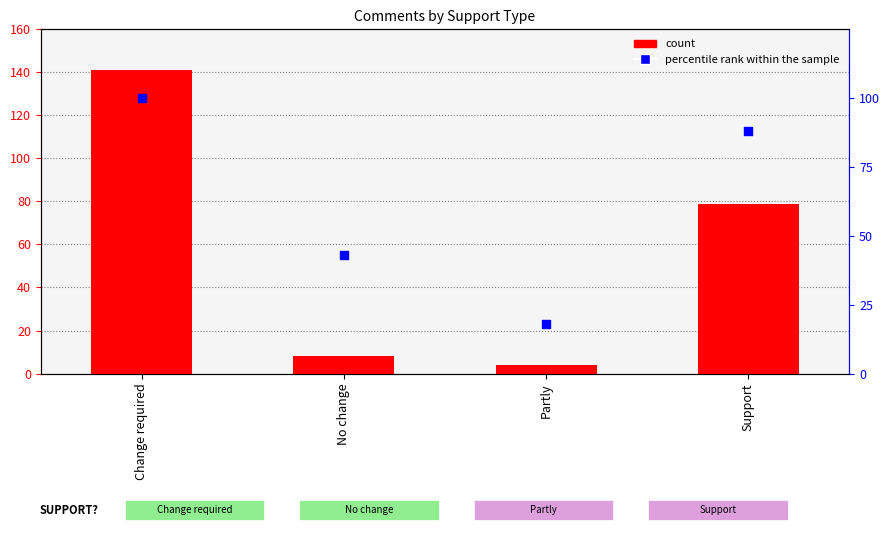

Which series contains the highest Y value?

count